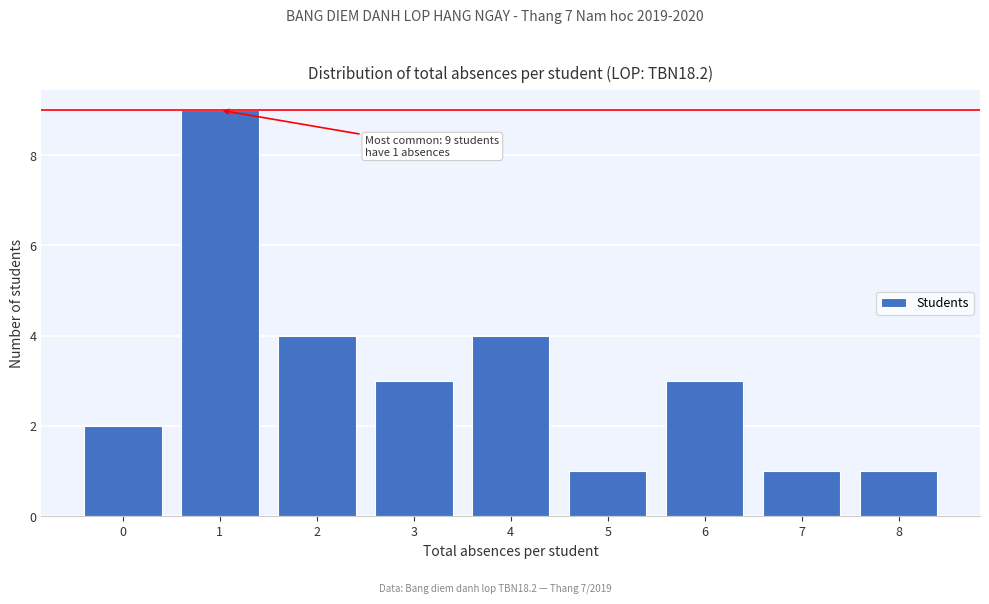

Reading right to left, list all the values displayed in this chart.

8=1	7=1	6=3	5=1	4=4	3=3	2=4	1=9	0=2